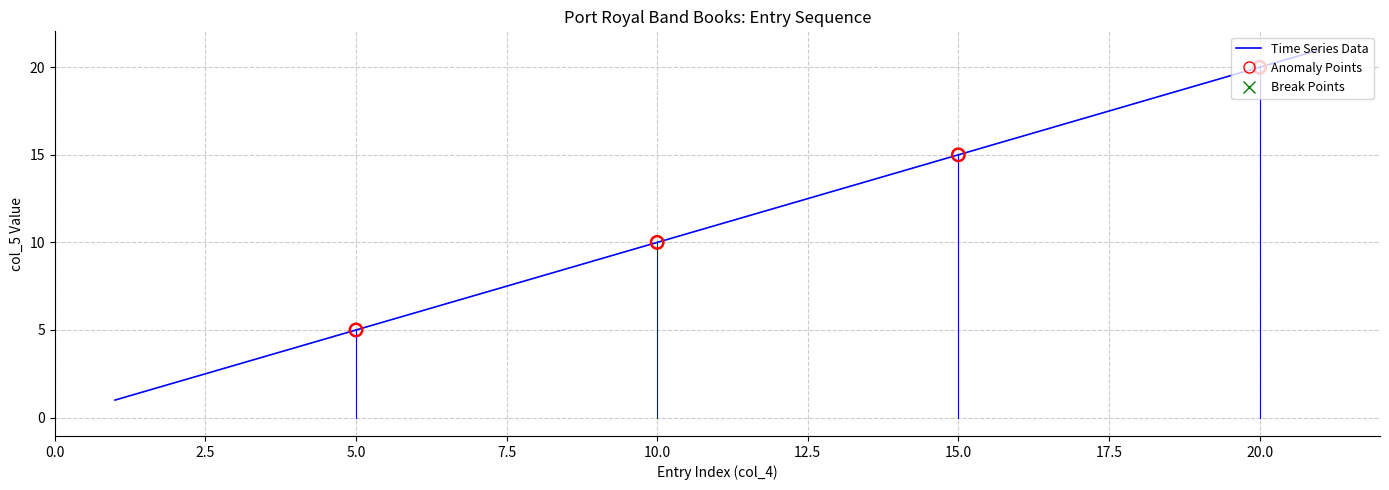

What is the maximum value shown in the chart?

21